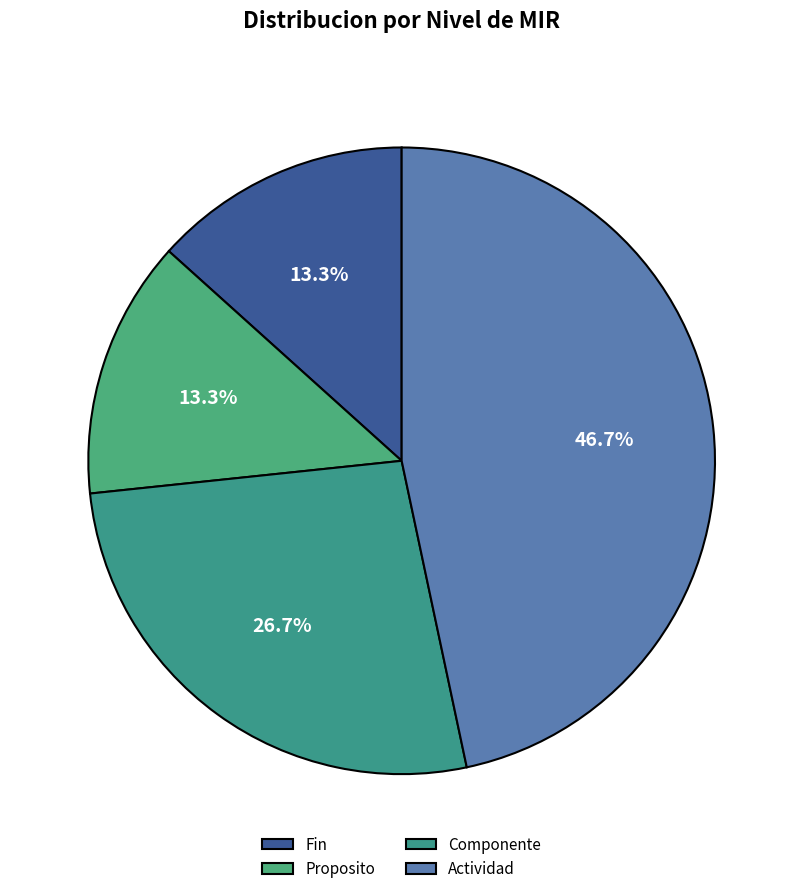

How much of the chart is everything except Proposito?

86.7%